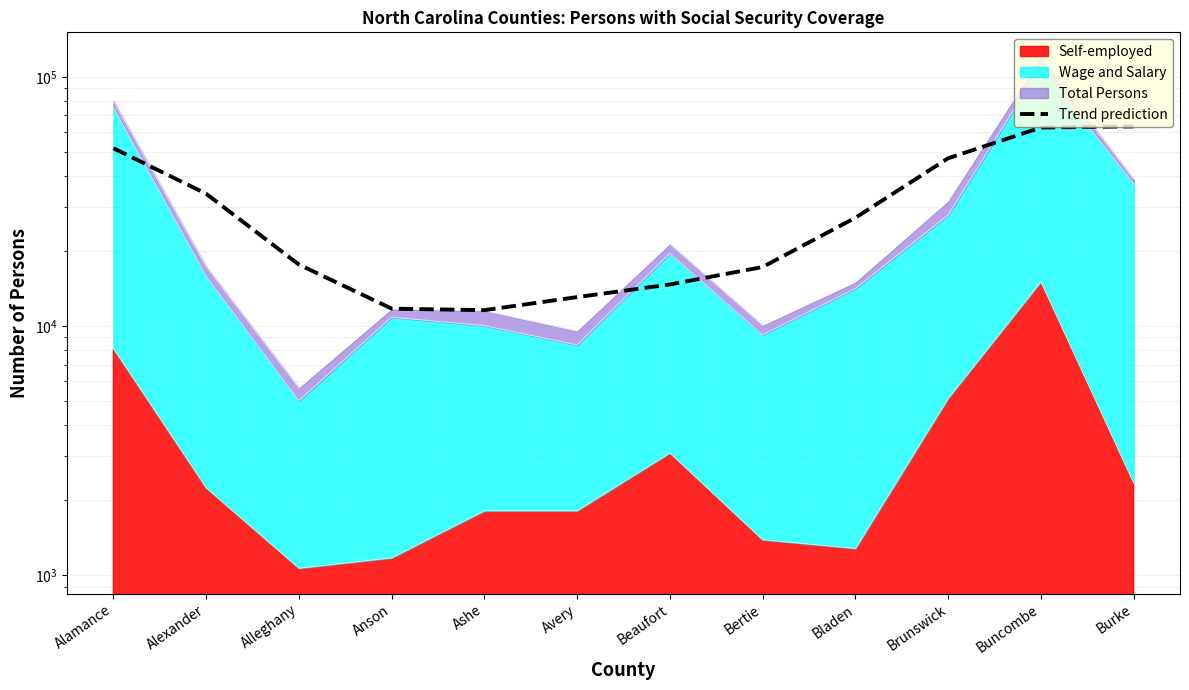

True or false: there are more than 1 points higher than both neighbors.

False